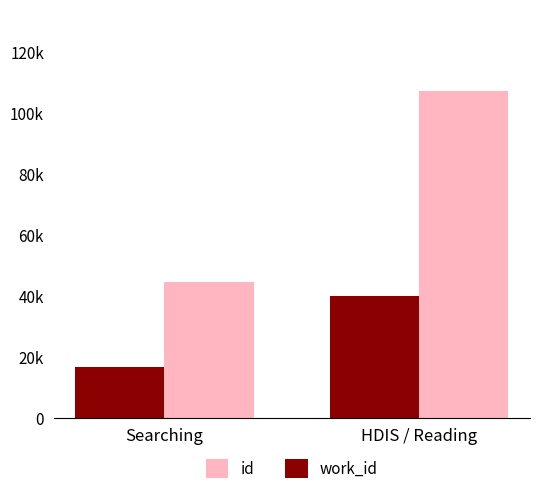

What is the difference between the maximum and minimum values in the id series?

62517